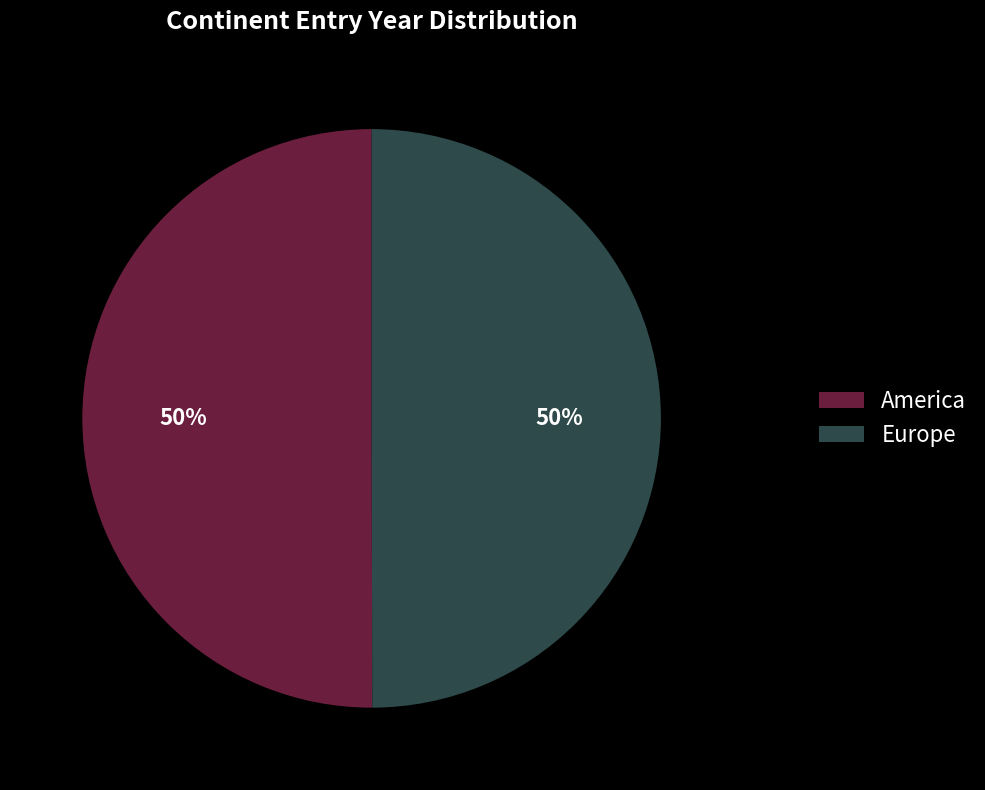

What percentage is the Europe slice, to the nearest percent?

50%